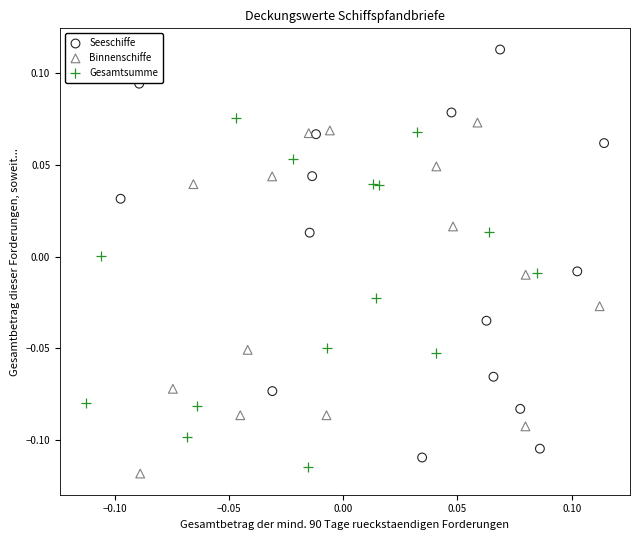

Which series has the largest Y range (max minus min)?

Seeschiffe